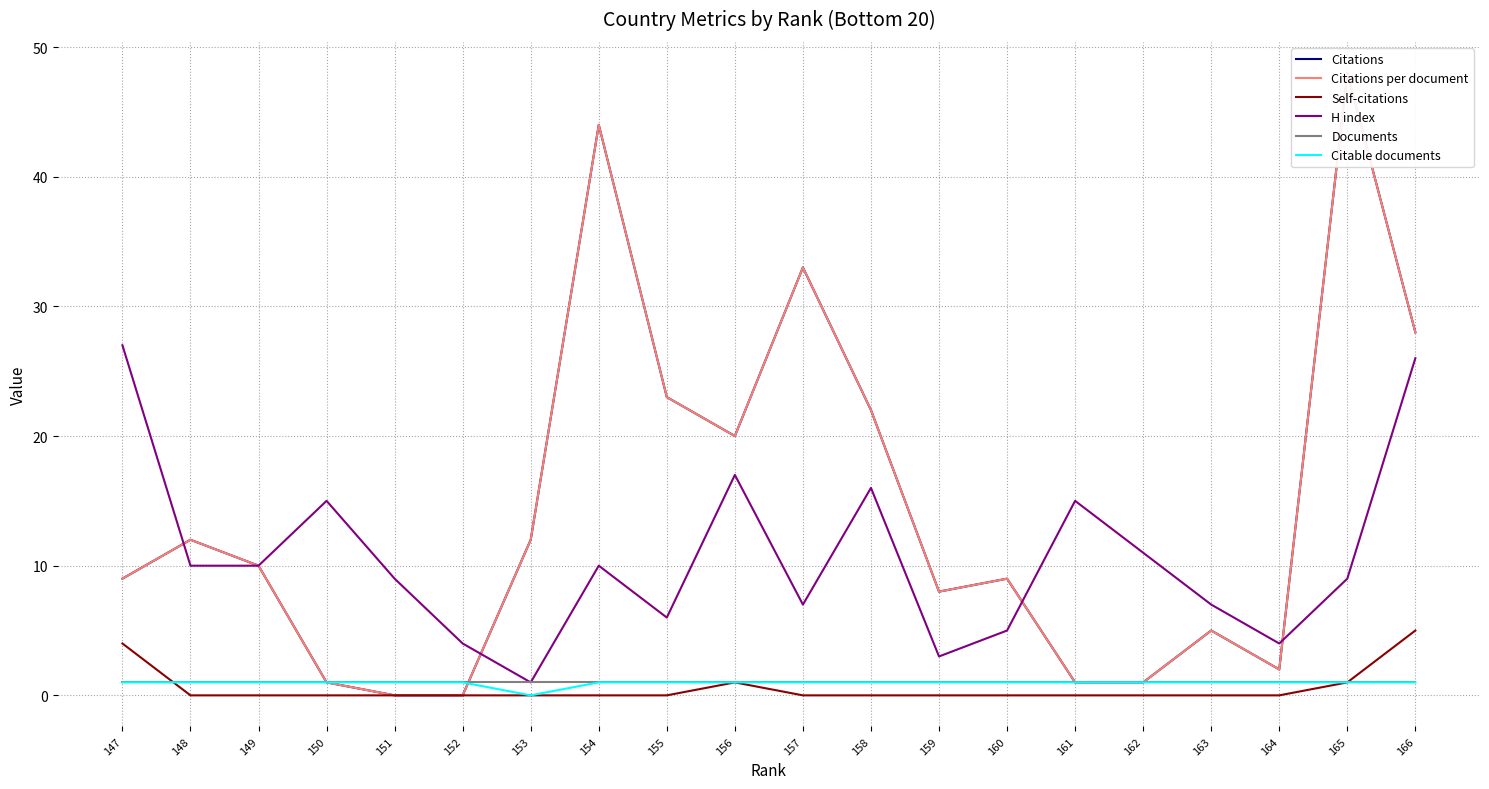

What are all the series names shown in the legend?

Citations, Citations per document, Self-citations, H index, Documents, Citable documents